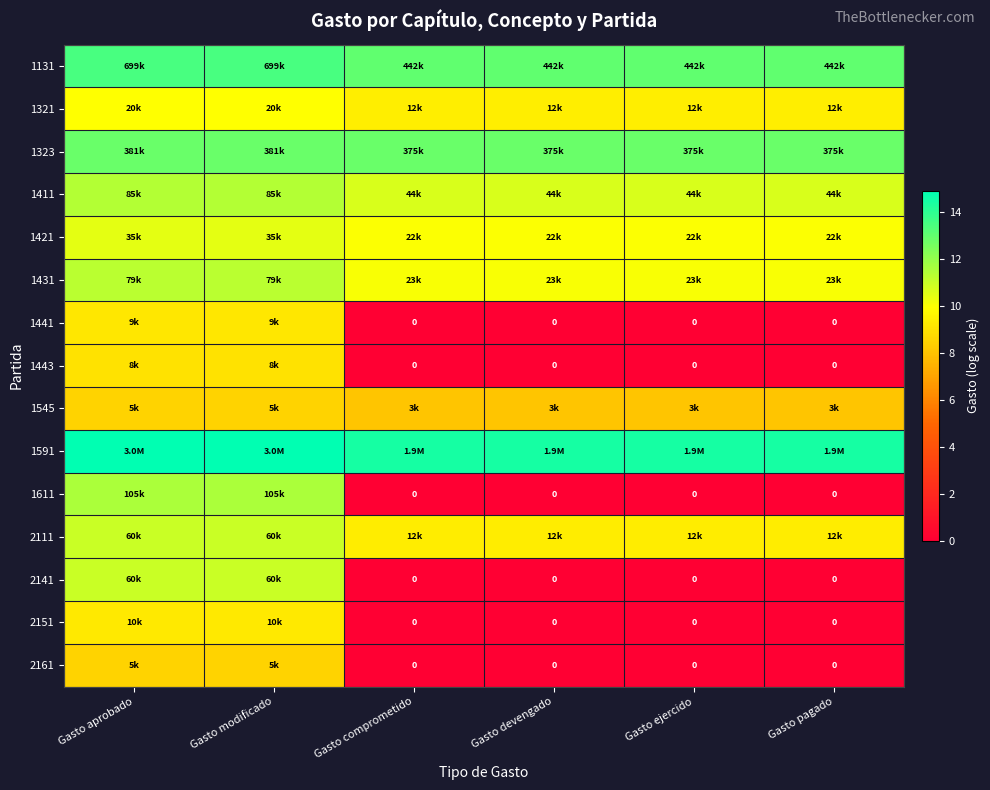

The value of 1131 at Gasto pagado is 17.6. True or false?

False